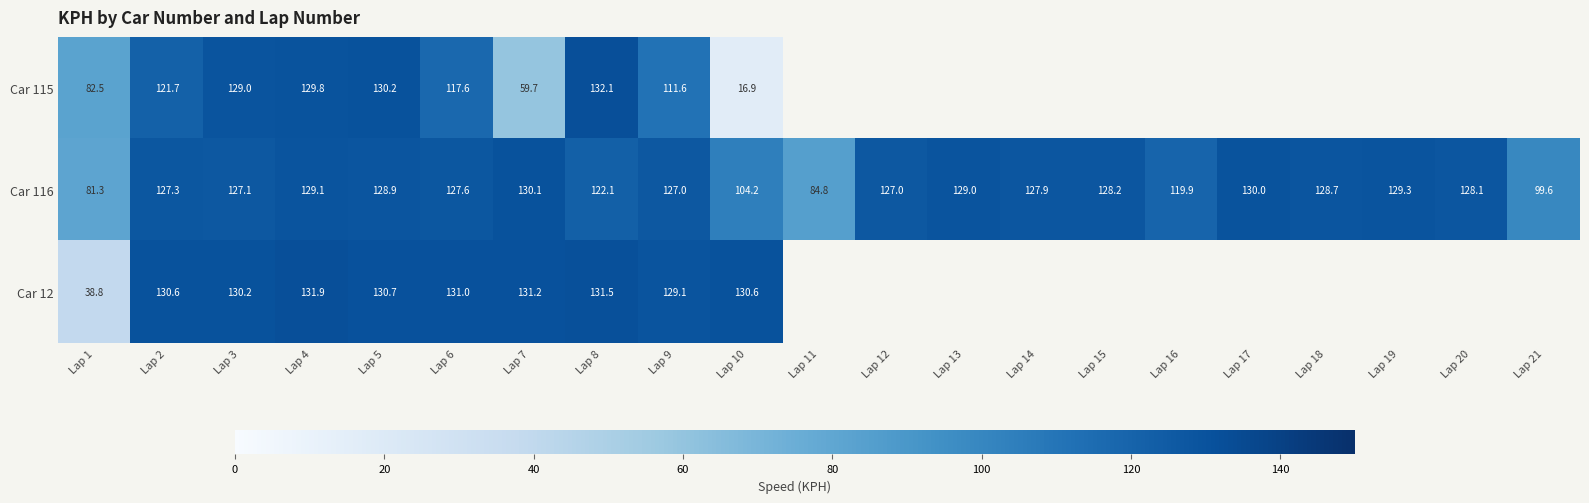

What is the difference between the highest and lowest values at Lap 6?

13.4